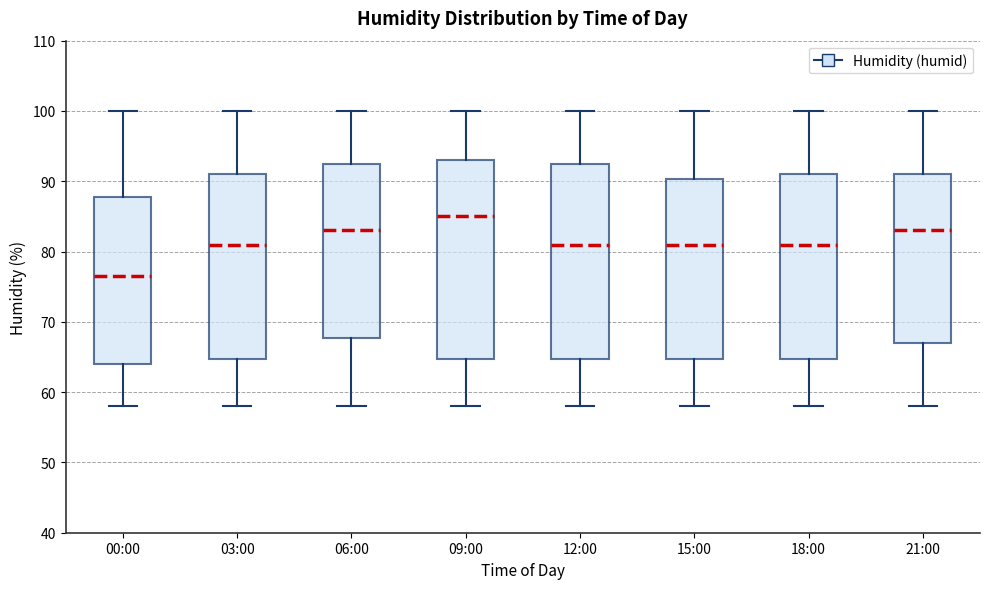

Where is the upper edge of the box for 12:00 on the y-axis? The values are not printed on the chart, so give them approximately, as read against the axis.

93